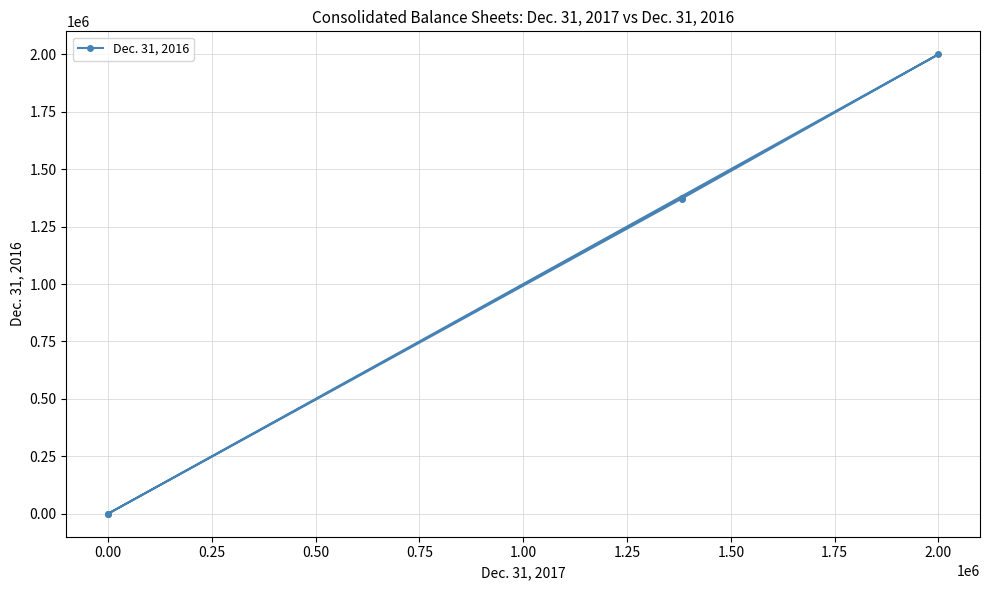

The value at 2.00 is 3068959. True or false?

False